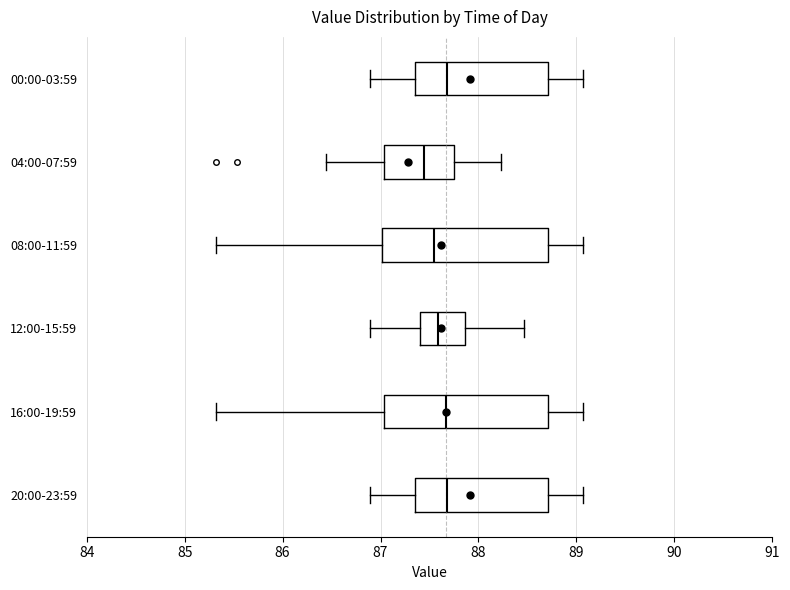

Where does the right whisker of the box for 12:00-15:59 end on the x-axis? The values are not printed on the chart, so give them approximately, as read against the axis.

88.5